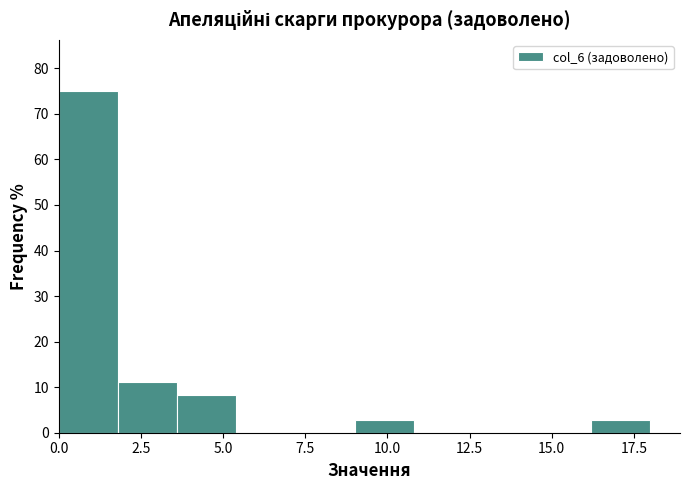

Read against the x-axis, roughly where is the centre of the tallest bar?

1.0